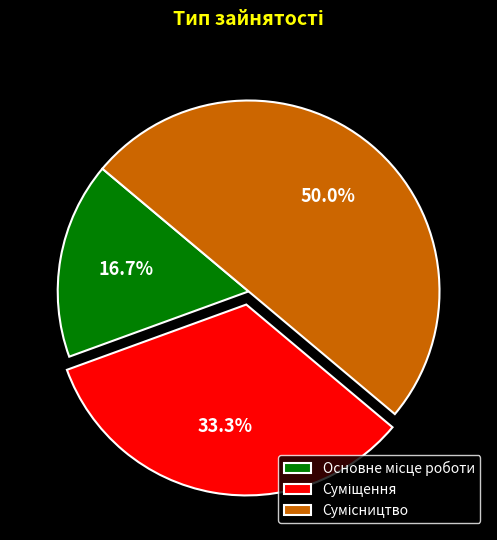

How many segments does this pie chart have?

3